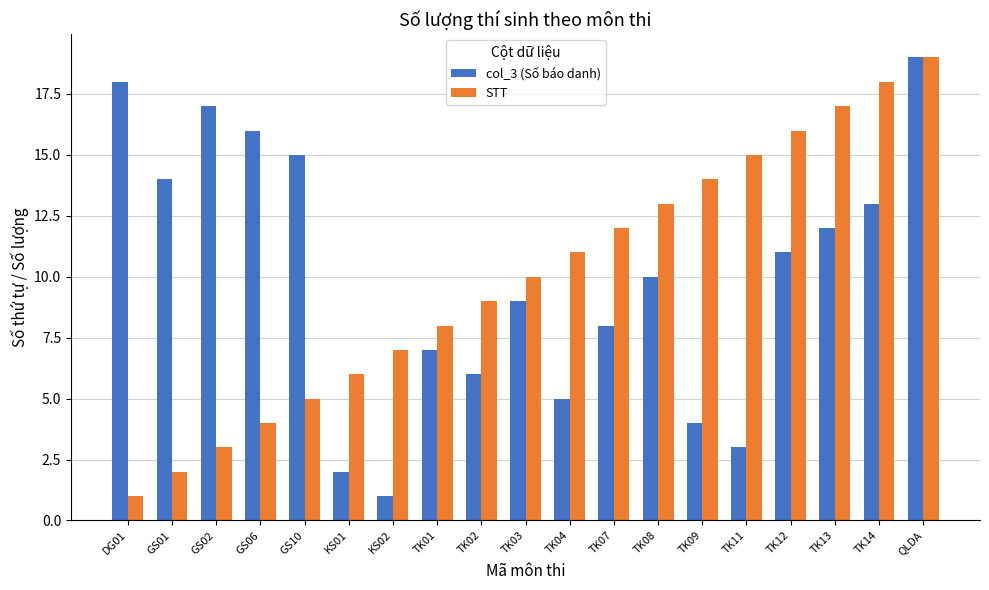

Which series changed the most between KS02 and QLDA?

col_3 (Số báo danh)